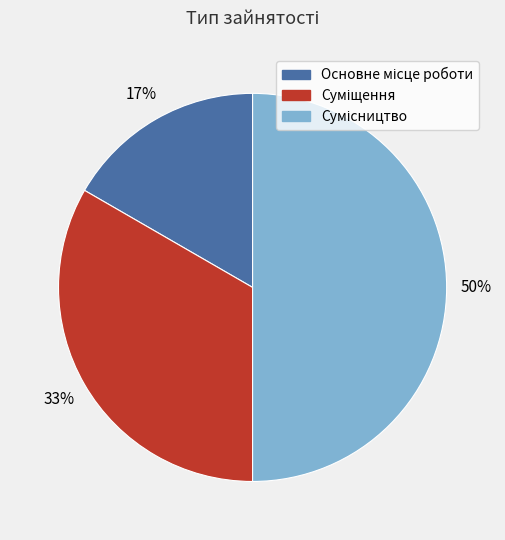

To the nearest percent, what is the difference between the largest and smallest slice percentages?

33%